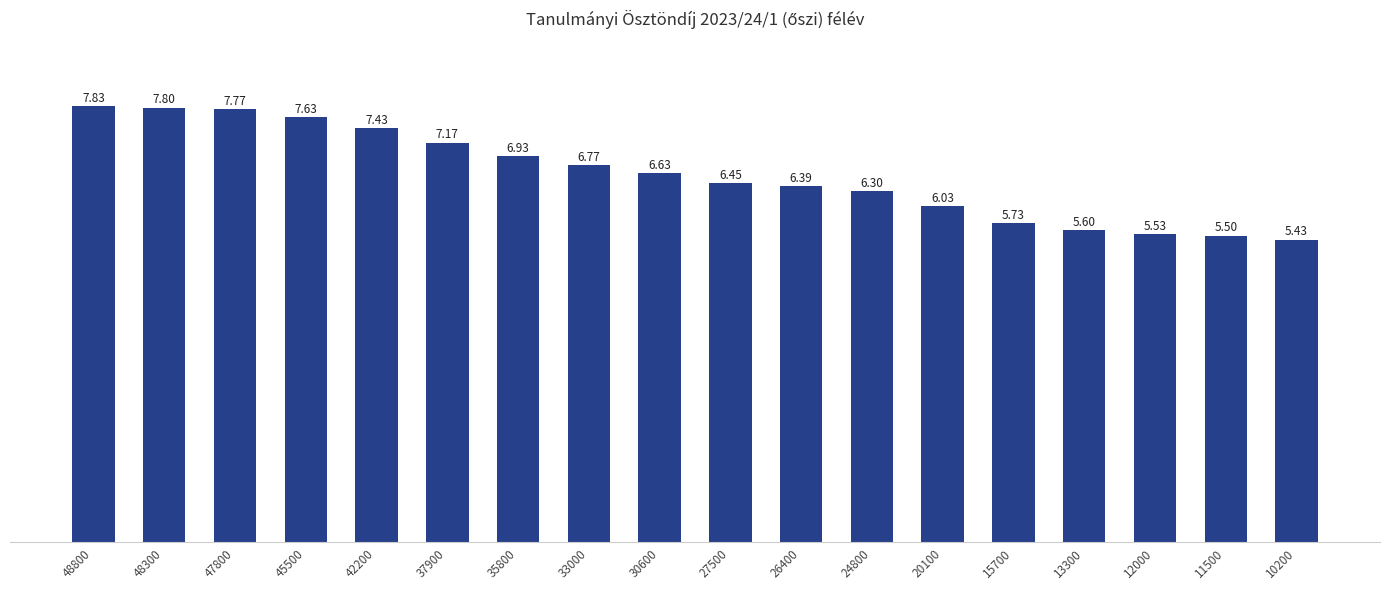

What is the value of the 1st bar from the left?

7.8